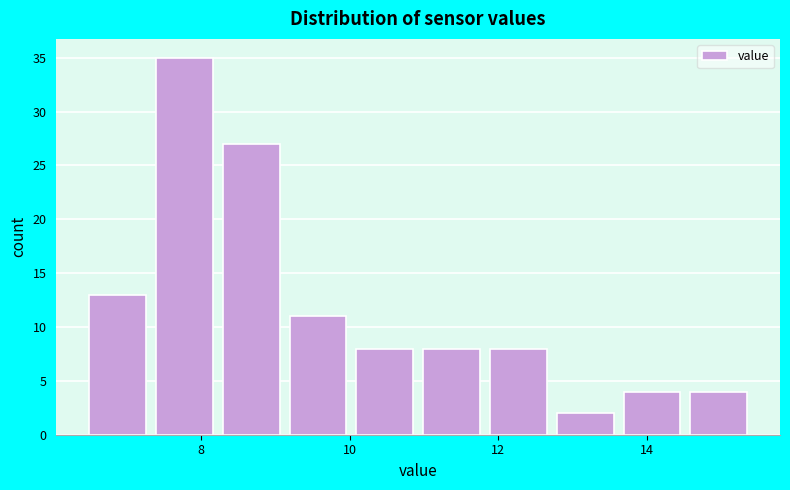

Reading left to right, list every bar in this chart as the range it spans on the x-axis followed by its height. Neither the bar edges nor the heights are printed on the chart, so give them approximately, as read against the axes.

6.6 to 7.4: 13
7.4 to 8.2: 35
8.2 to 9.2: 27
9.2 to 10.0: 11
10.0 to 11.0: 8
11.0 to 11.8: 8
11.8 to 12.8: 8
12.8 to 13.6: 2
13.6 to 14.6: 4
14.6 to 15.4: 4